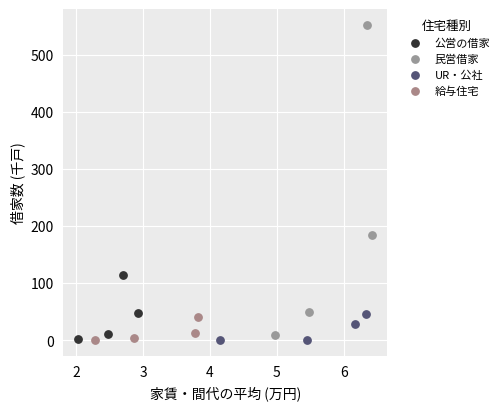

Which series reaches the maximum Y coordinate?

民営借家